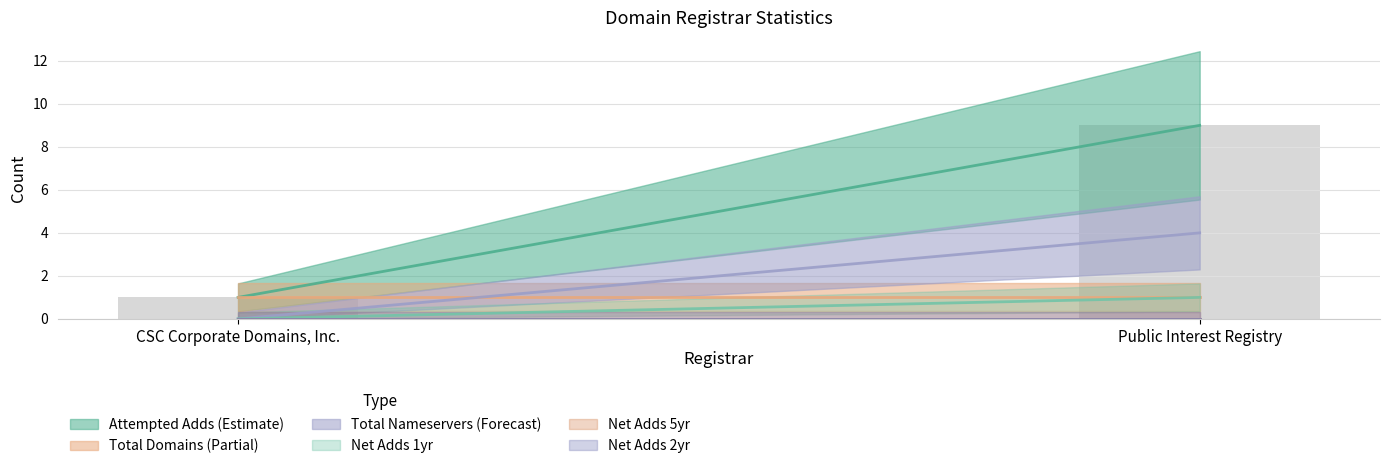

Which has a higher value, CSC Corporate Domains, Inc. or Public Interest Registry?

Public Interest Registry